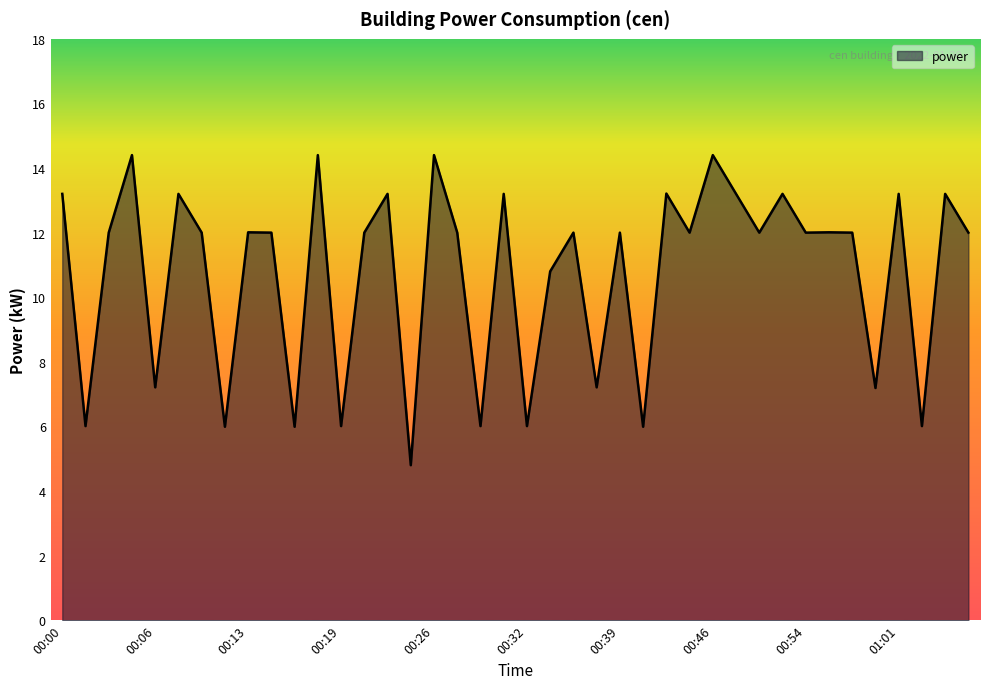

What is the greatest value displayed?

14.4